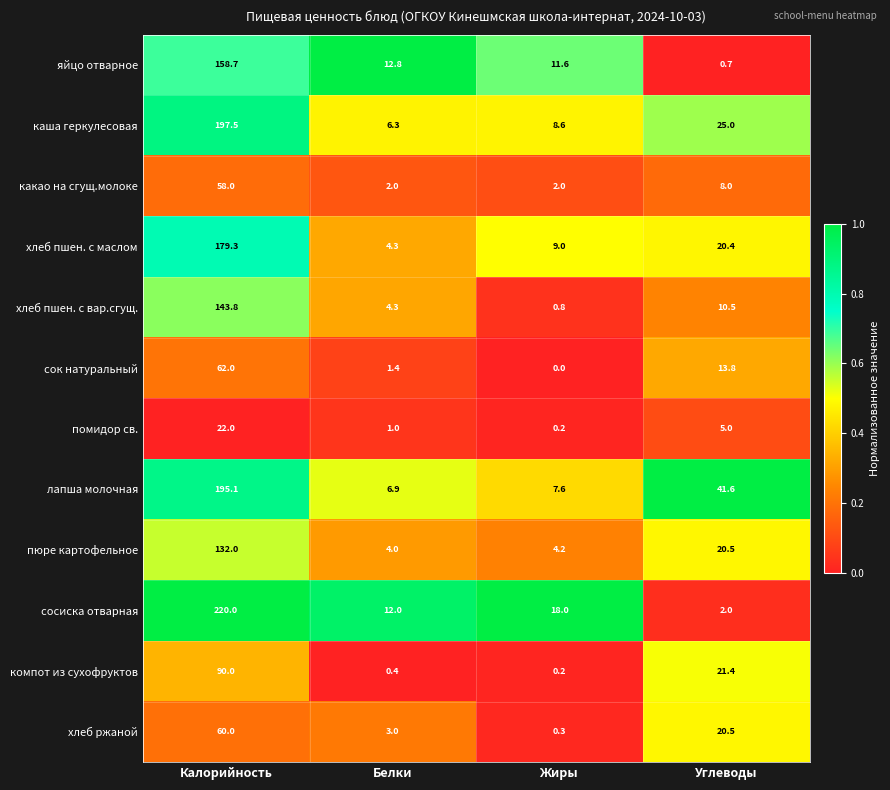

List the labels in order of лапша молочная value, largest first.

Калорийность, Углеводы, Жиры, Белки